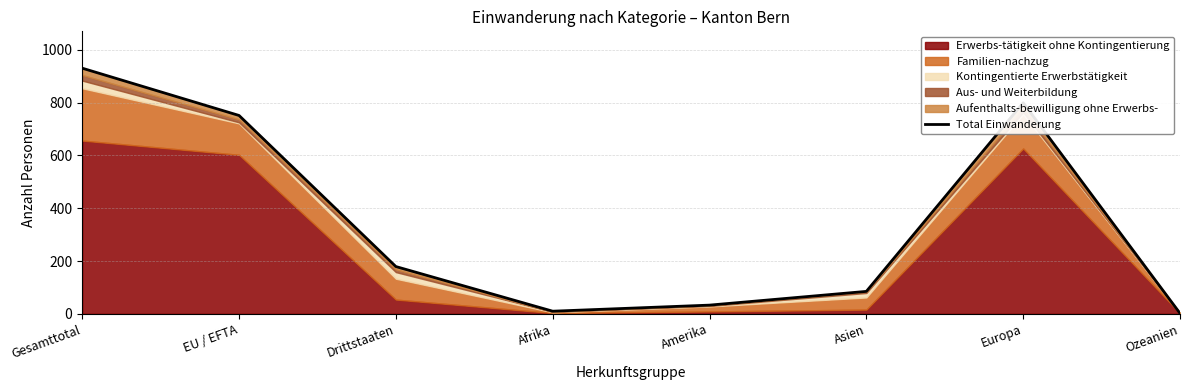

Rank the categories by value from highest to lowest.

Gesamttotal, Europa, EU / EFTA, Drittstaaten, Asien, Amerika, Afrika, Ozeanien